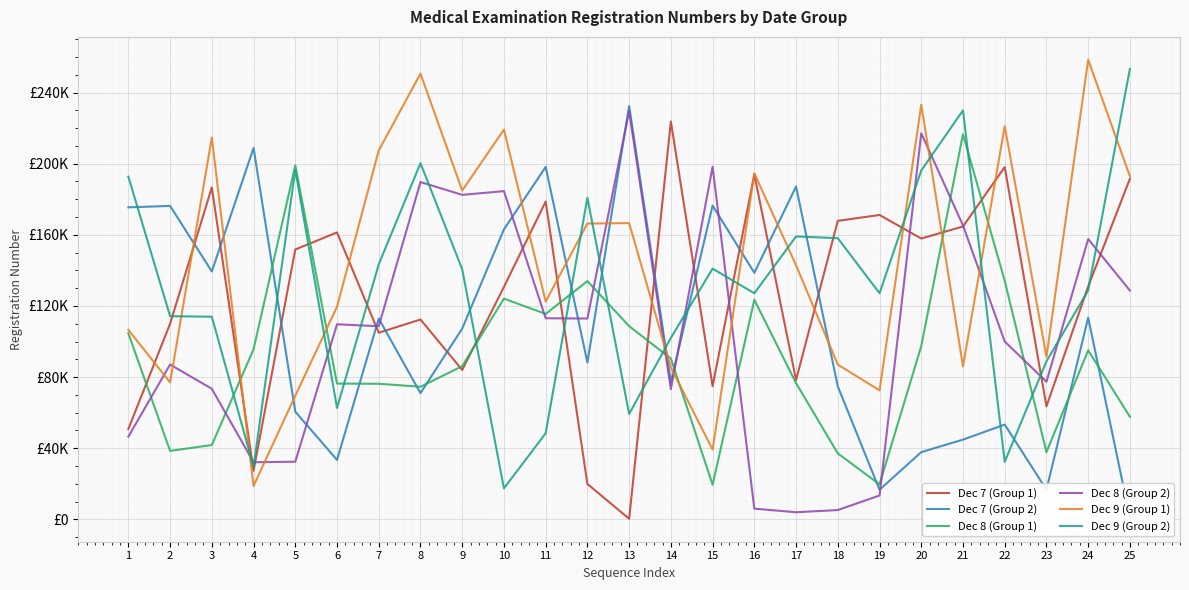

What is the difference between the maximum and minimum values in the Dec 7 (Group 2) series?

231501